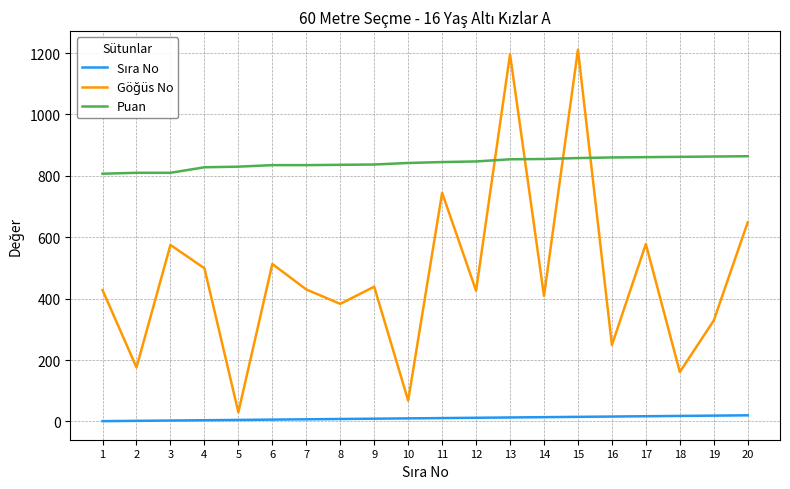

Which series has the largest total across all categories?

Puan